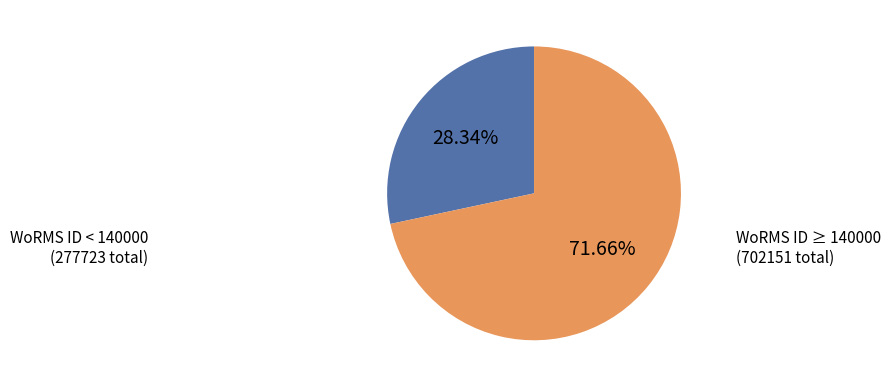

Is there any slice that represents more than half of the pie?

Yes